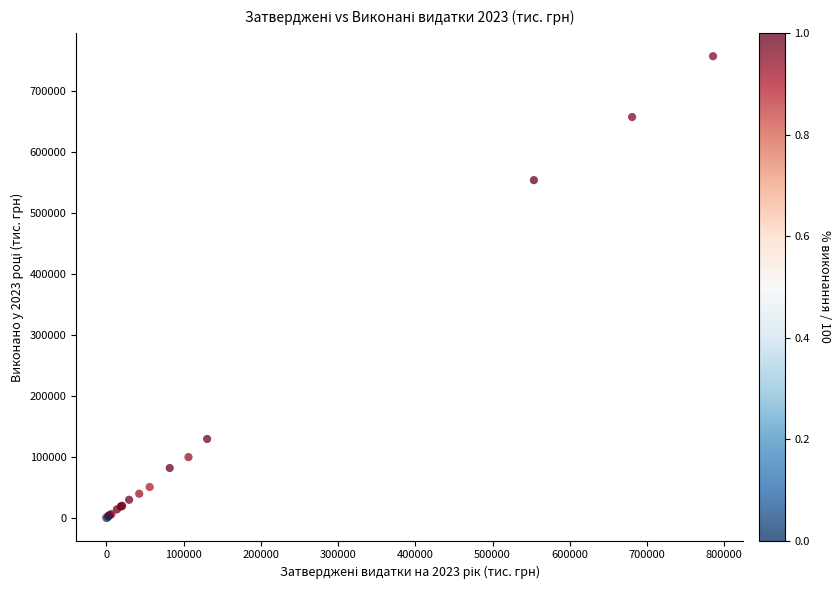

What Y value in the scatter plot is closest to 378412?

553533.1